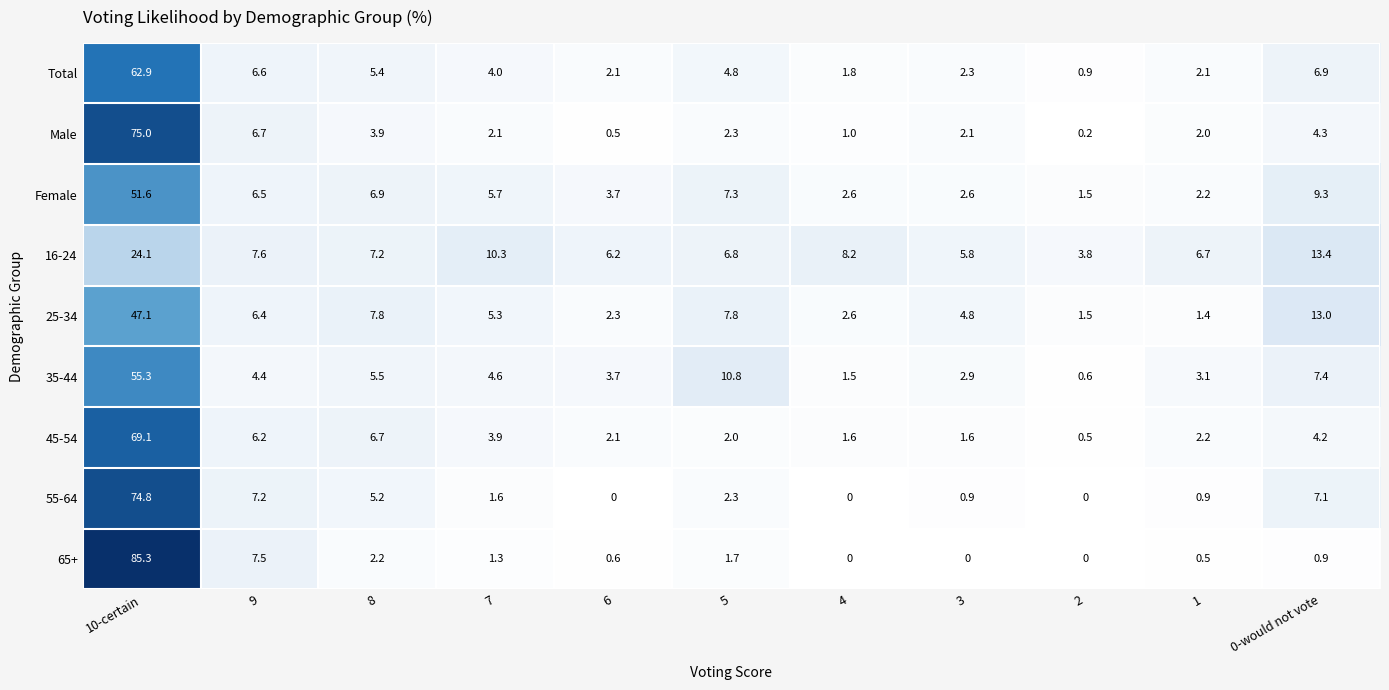

How many series are shown in this chart?

9